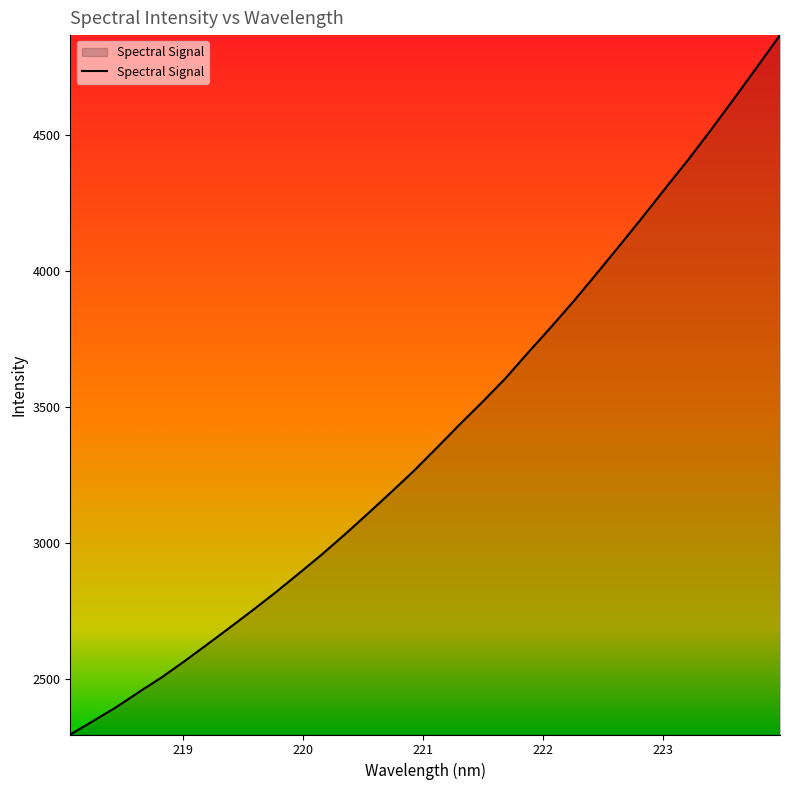

How many lines are shown in the chart?

1